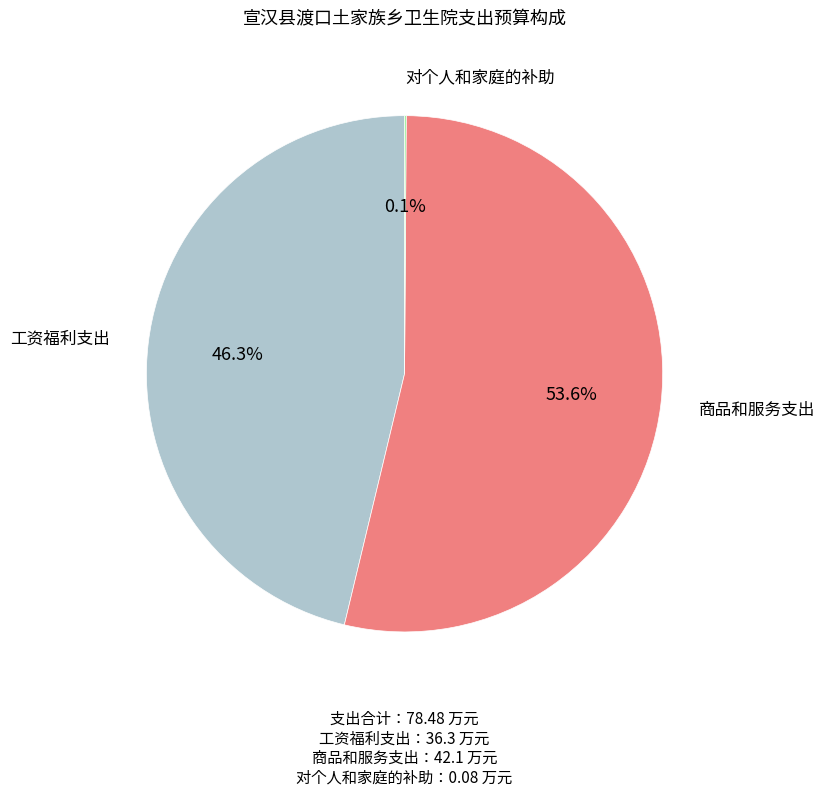

Is there a majority slice in this chart?

Yes